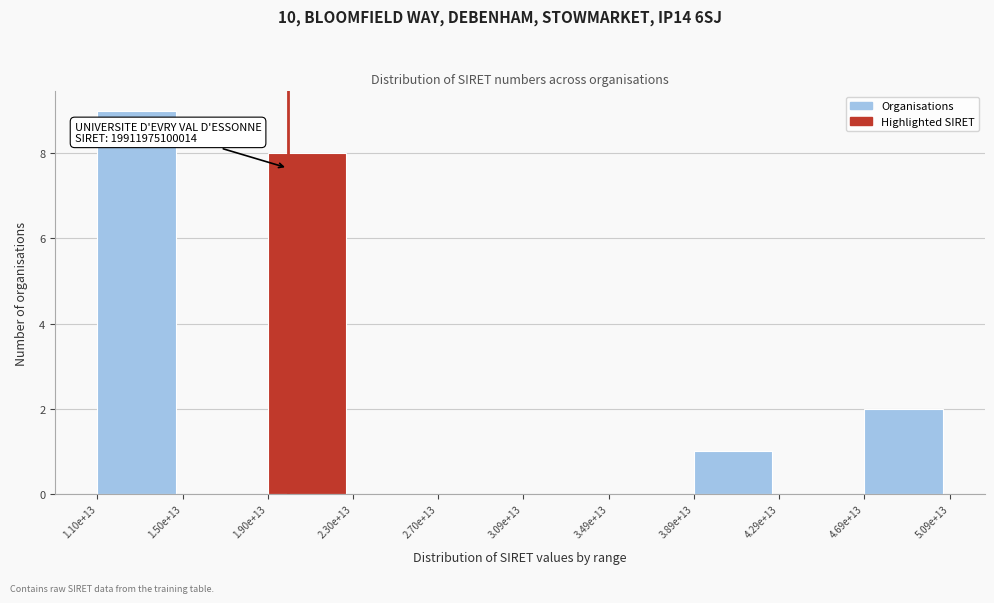

Reading left to right, what are all the values shown in this chart?

1.10e+13=9	1.50e+13=0	1.90e+13=8	2.30e+13=0	2.70e+13=0	3.09e+13=0	3.49e+13=0	3.89e+13=1	4.29e+13=0	4.69e+13=2